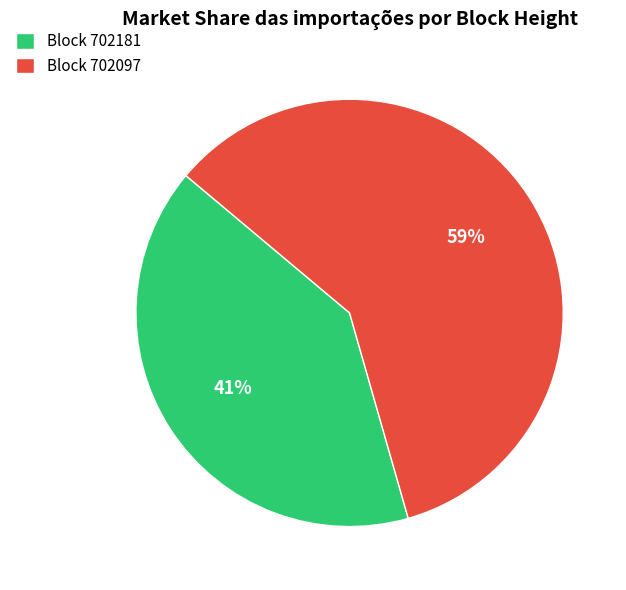

Is it true that Block 702097 is 65% of the pie?

False